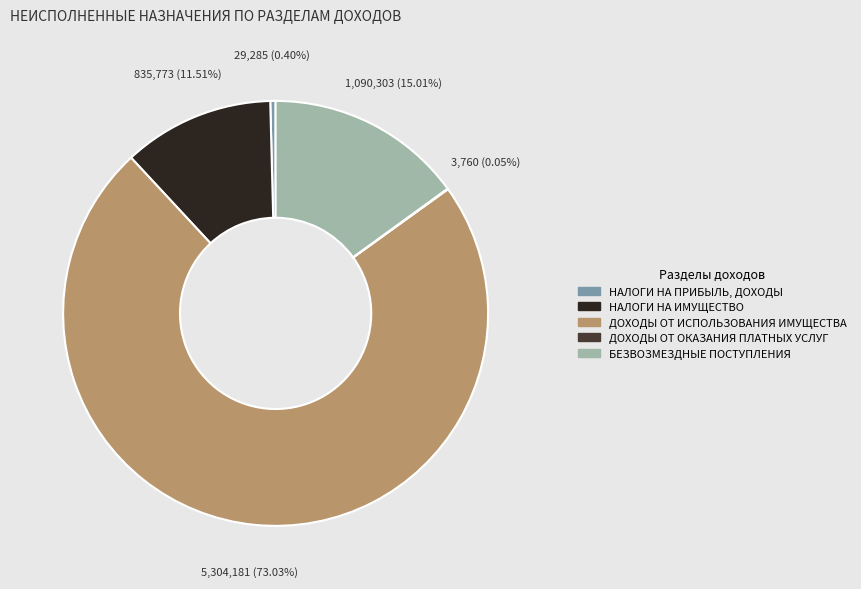

Between НАЛОГИ НА ПРИБЫЛЬ, ДОХОДЫ and НАЛОГИ НА ИМУЩЕСТВО, which is larger?

НАЛОГИ НА ИМУЩЕСТВО